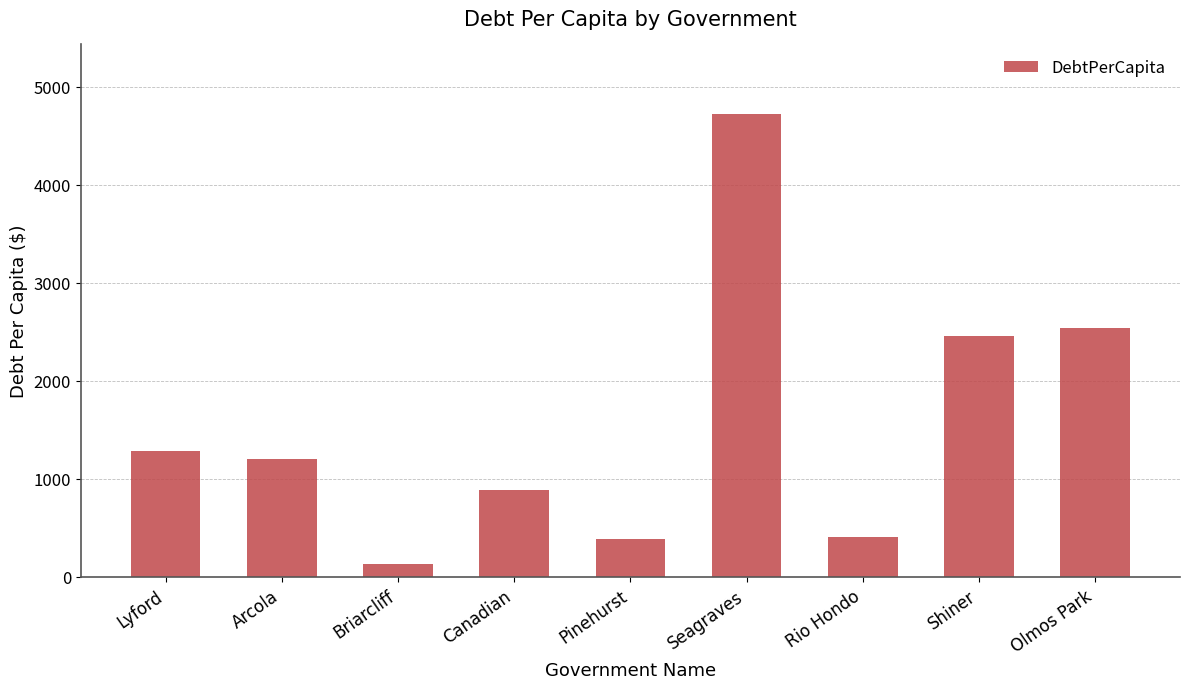

What is the average value?

1556.3